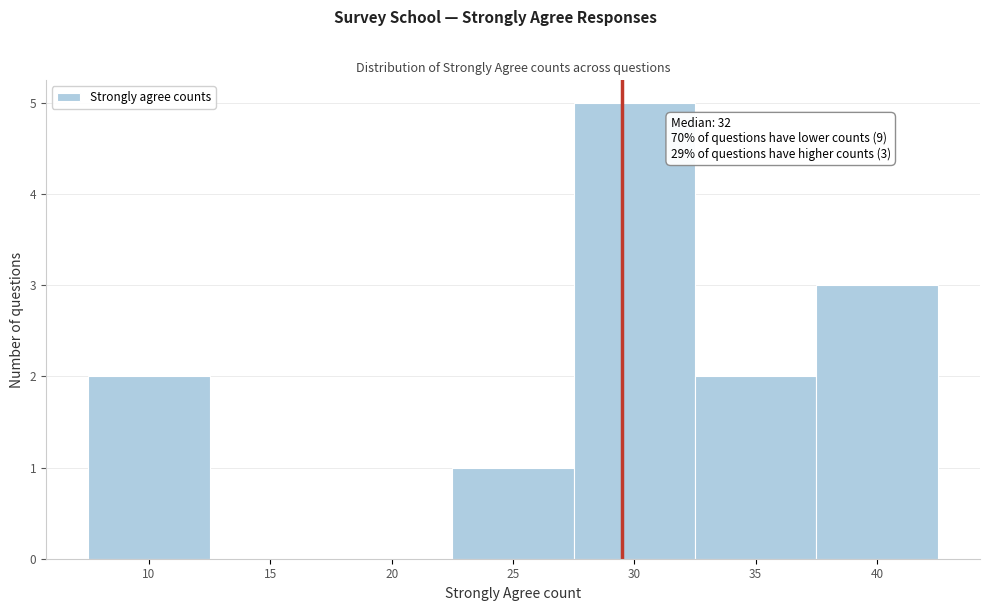

Reading left to right, extract all data points from this chart.

10=2	15=0	20=0	25=1	30=5	35=2	40=3